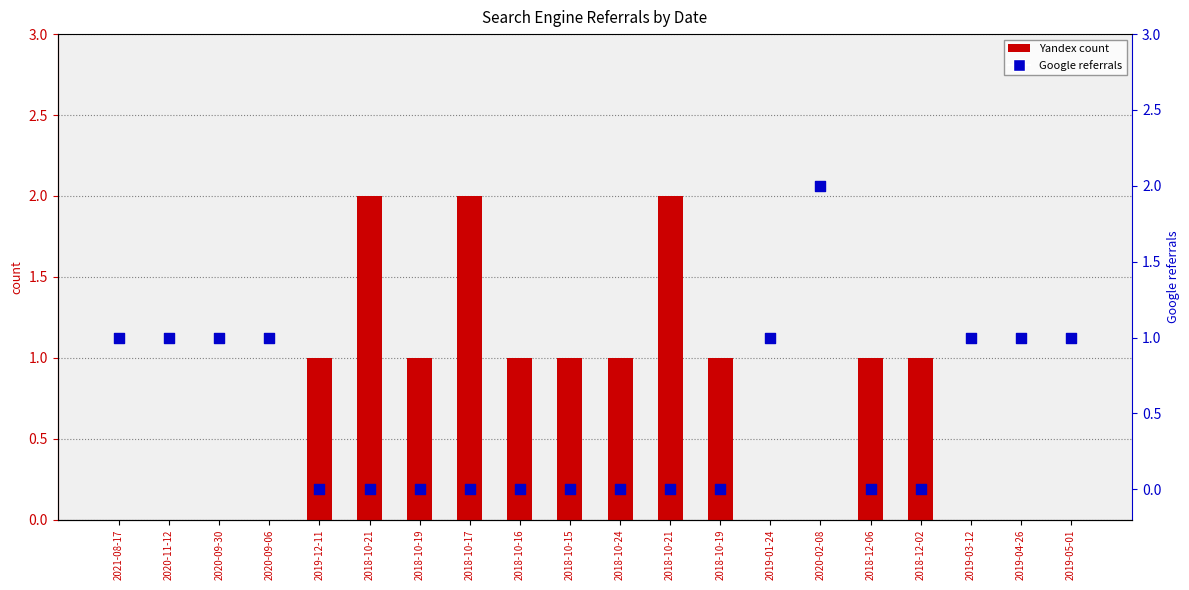

What are all the series names shown in the legend?

Yandex, Google